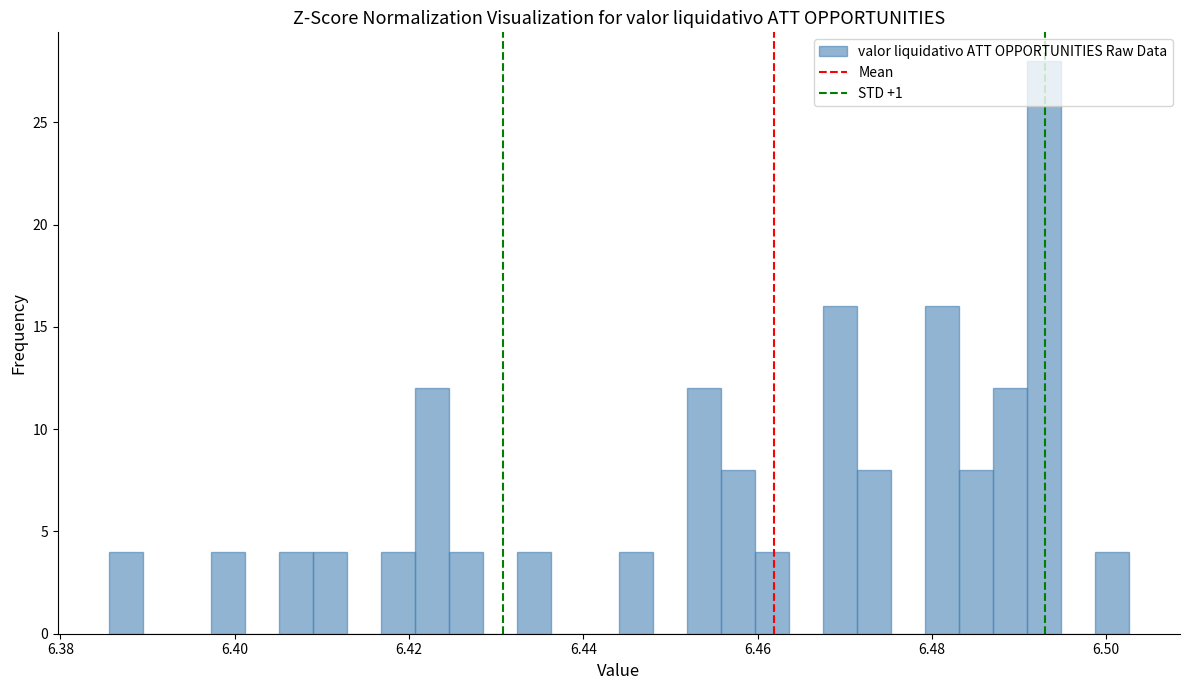

Around what value on the x-axis is the tallest bar? Give the approximate position of its centre, as read against the axis.

6.492